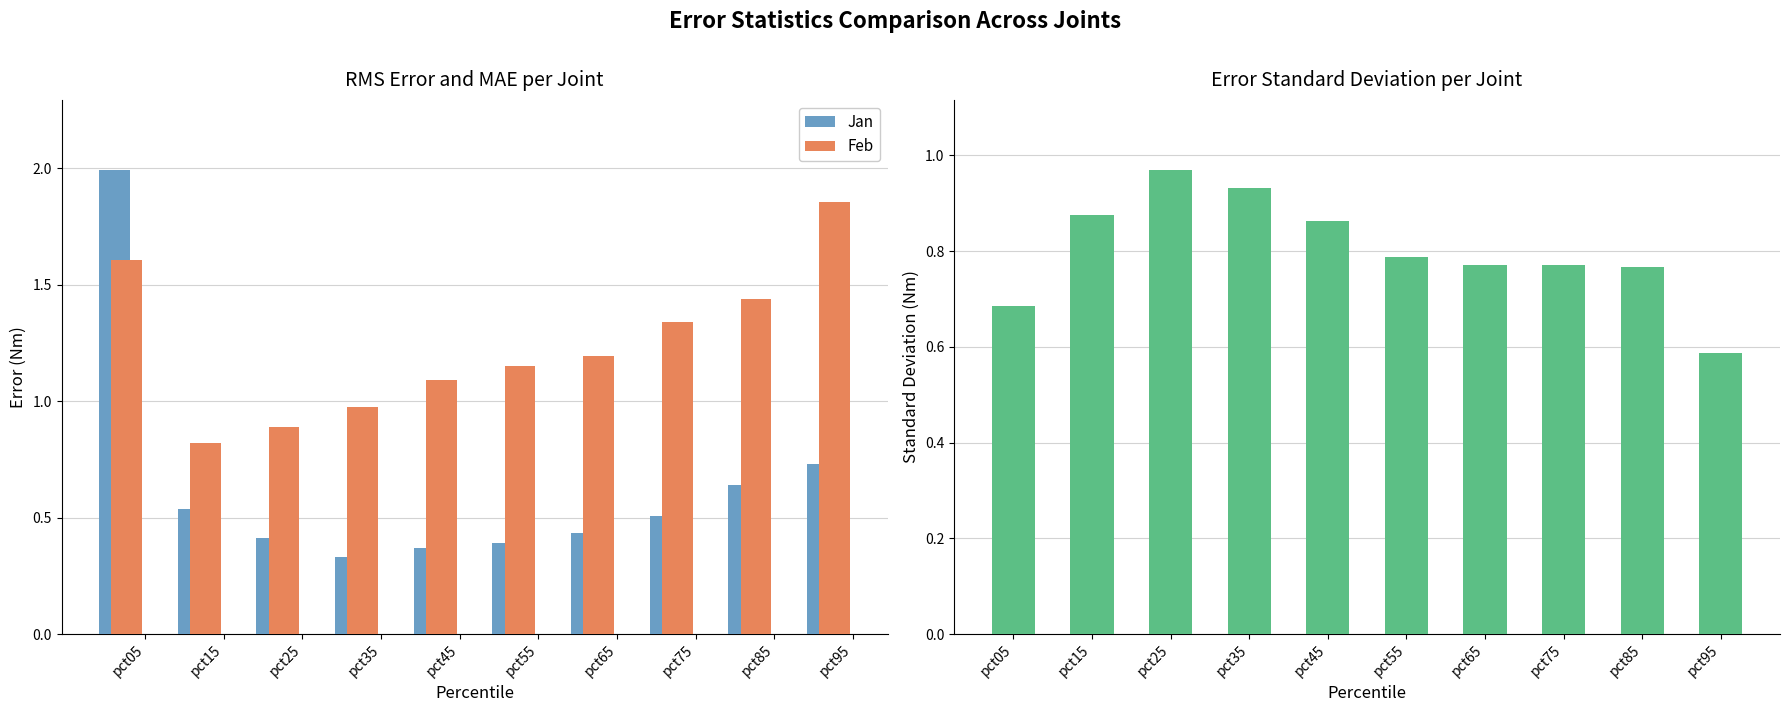

What is the difference between the second highest and minimum values in the Mar series?

0.3